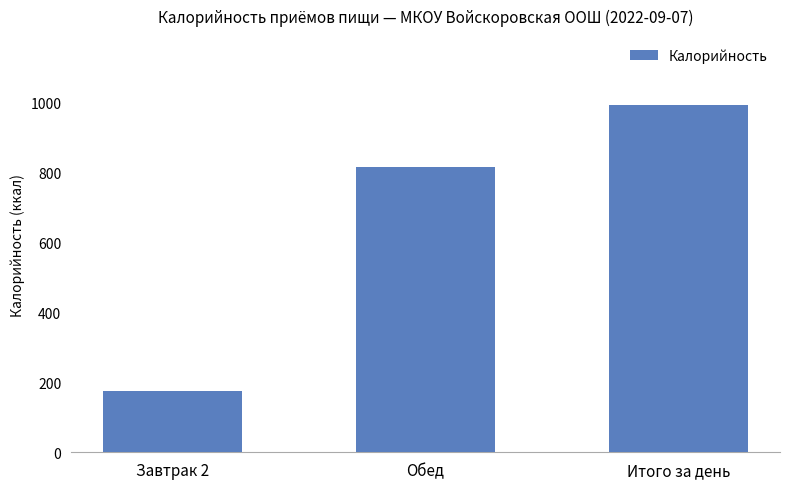

How many bars are there in total?

3